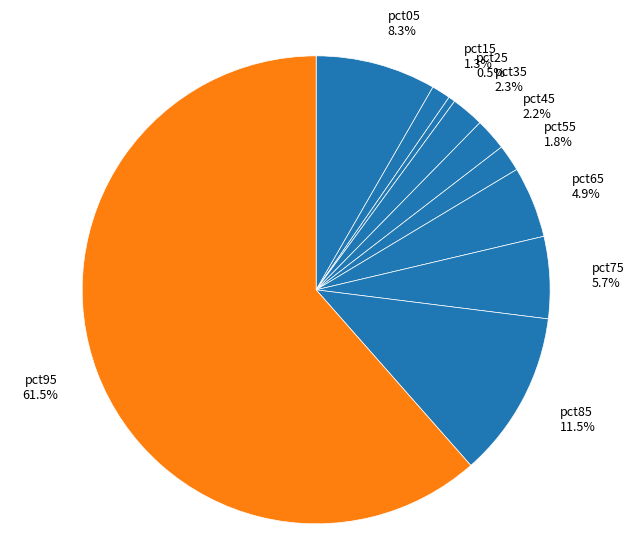

What percentage is NOT represented by pct55?

98.2%